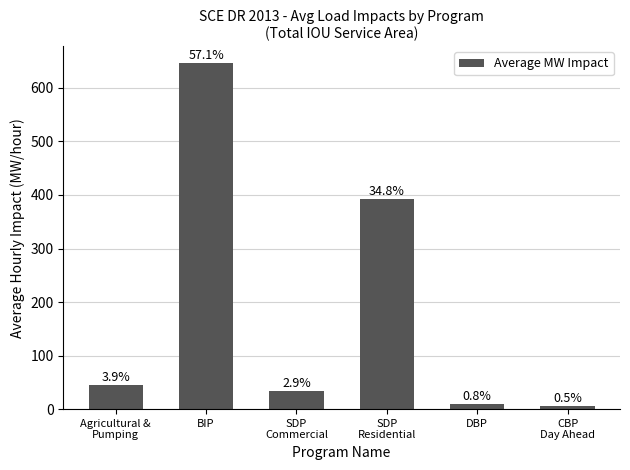

List the labels in order of value, smallest first.

CBP
Day Ahead, DBP, SDP
Commercial, Agricultural &
Pumping, SDP
Residential, BIP